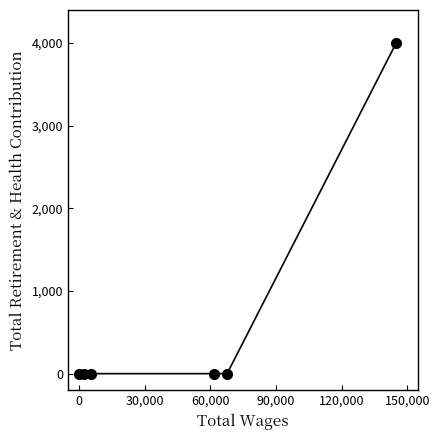

What is the sum of all values?

4000